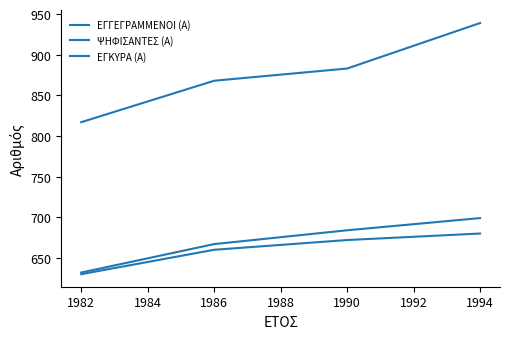

What is the value of the ΕΓΓΕΓΡΑΜΜΕΝΟΙ (Α) point at the 3rd from the left?

883